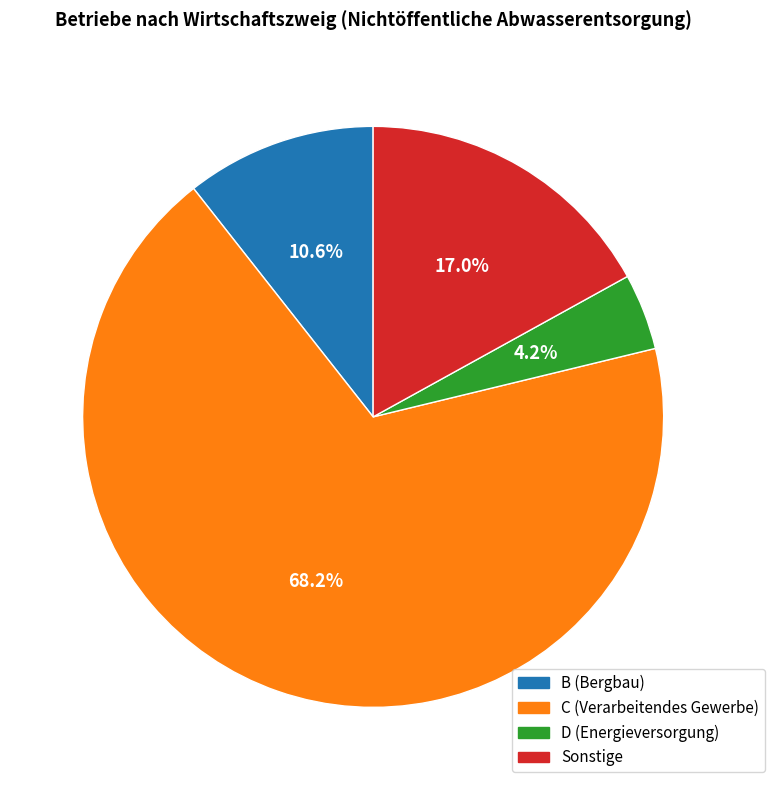

To the nearest percent, what portion does B (Bergbau) represent?

11%